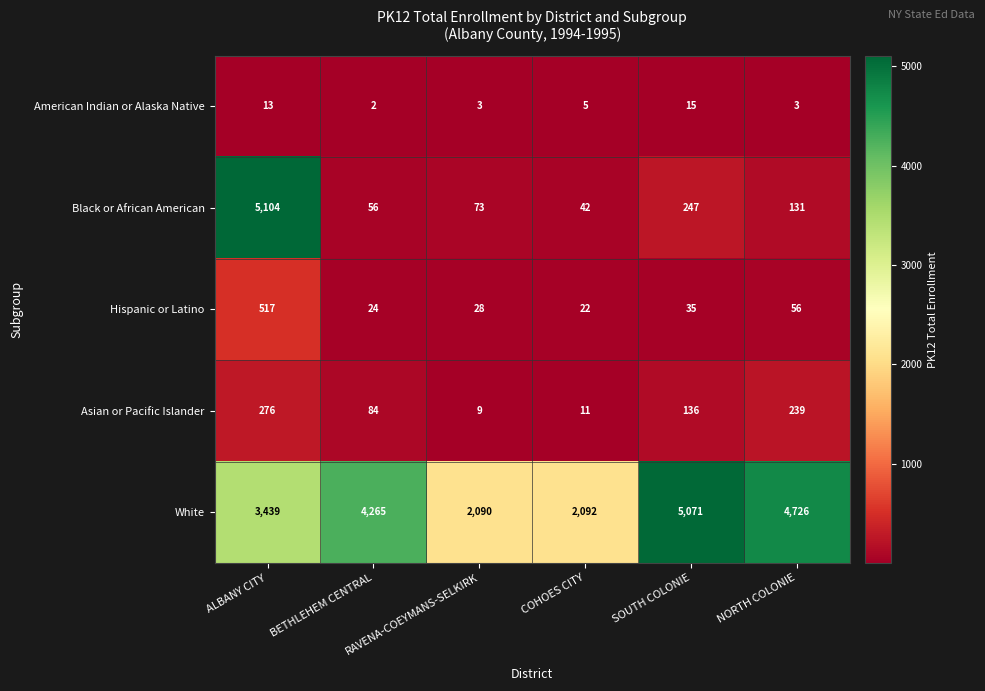

Rank the series at BETHLEHEM CENTRAL from lowest to highest value.

American Indian or Alaska Native, Hispanic or Latino, Black or African American, Asian or Pacific Islander, White